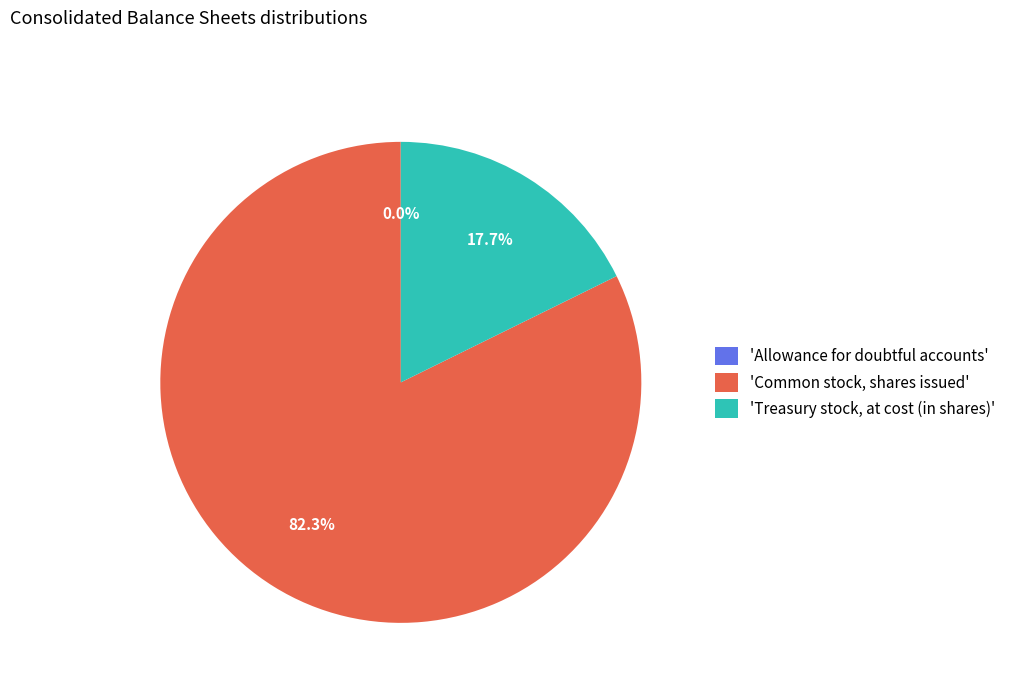

Which category has the biggest portion of the pie?

'Common stock, shares issued'